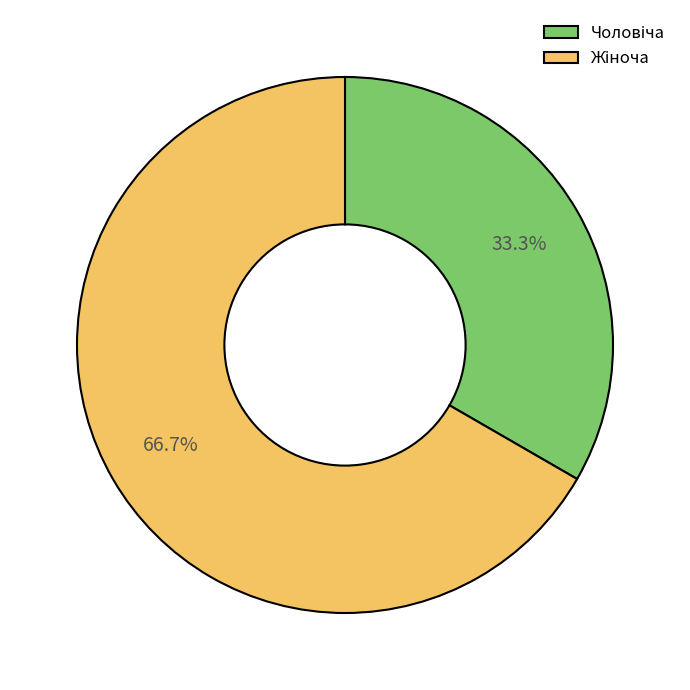

Does any single category account for the majority?

Yes